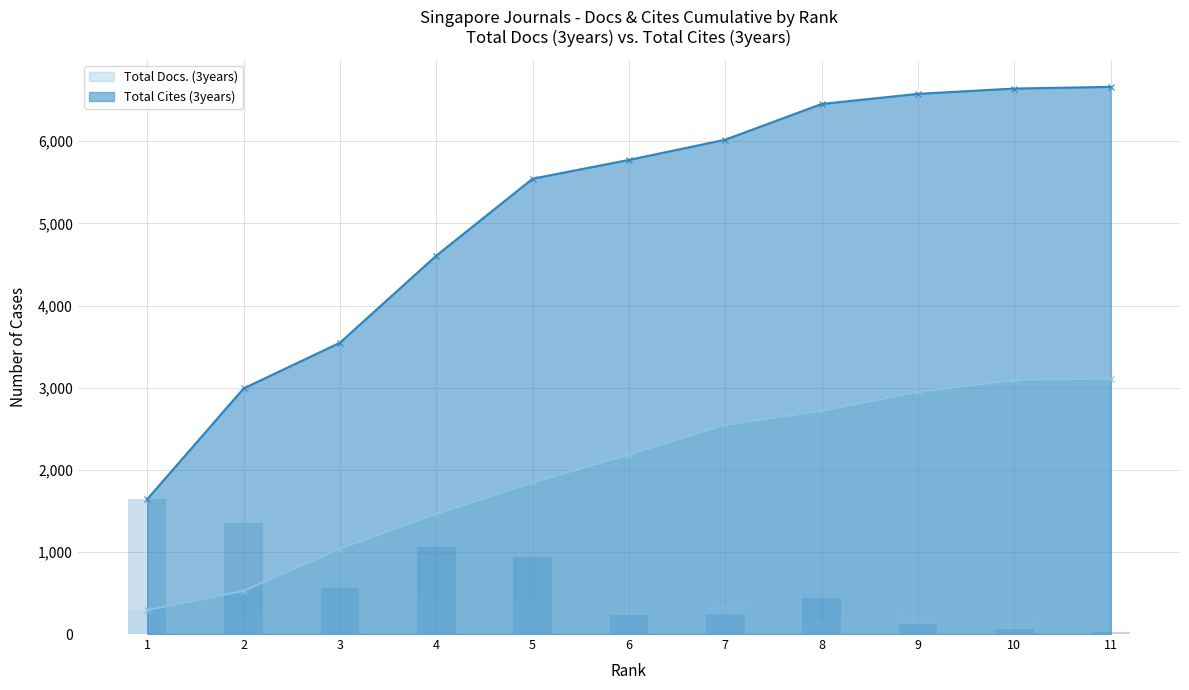

True or false: Total Docs. (3years) and Total Cites (3years) intersect in this chart.

False